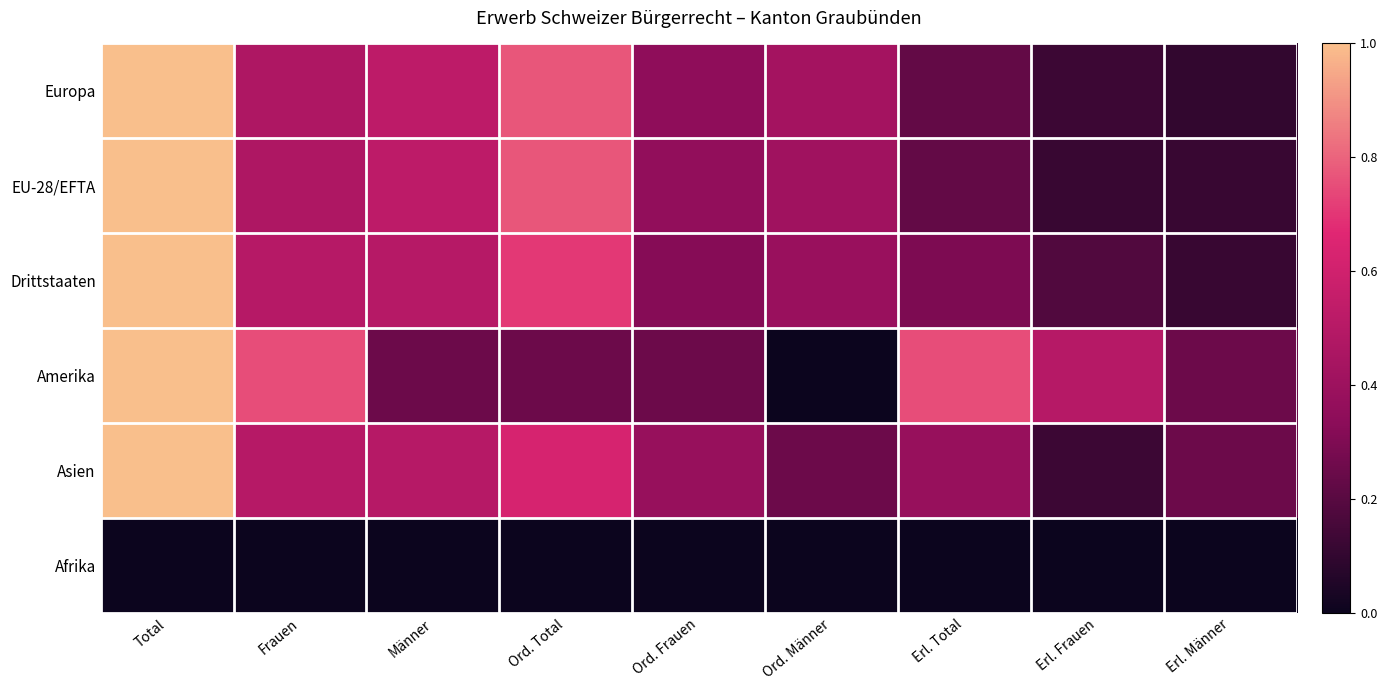

Which series changed the most between Erl. Frauen and Erl. Männer?

Amerika